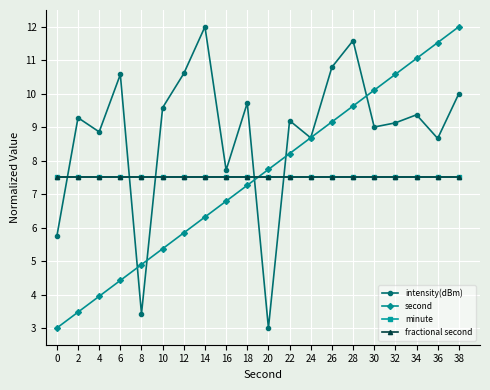

Does the chart have visible grid lines?

Yes